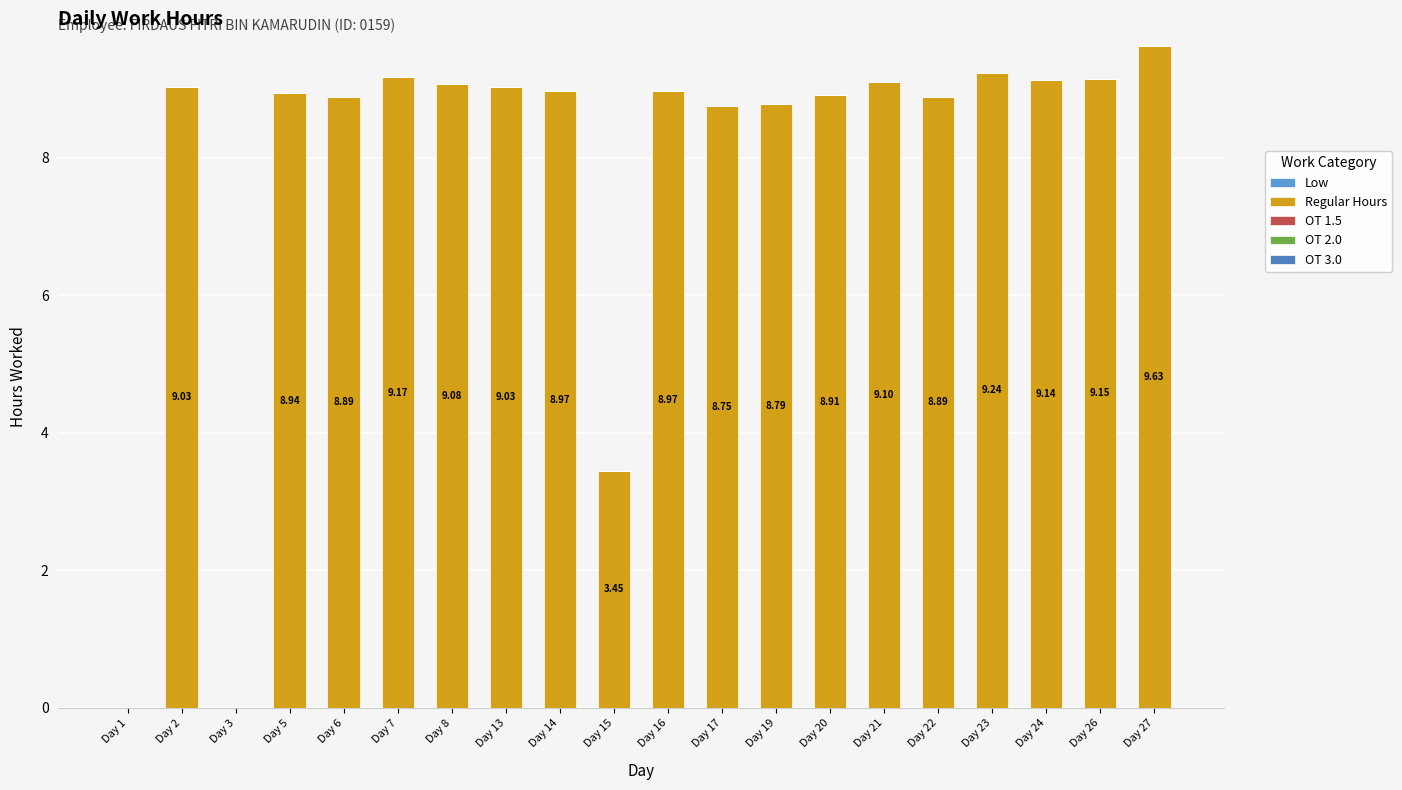

Are the bars horizontal?

No